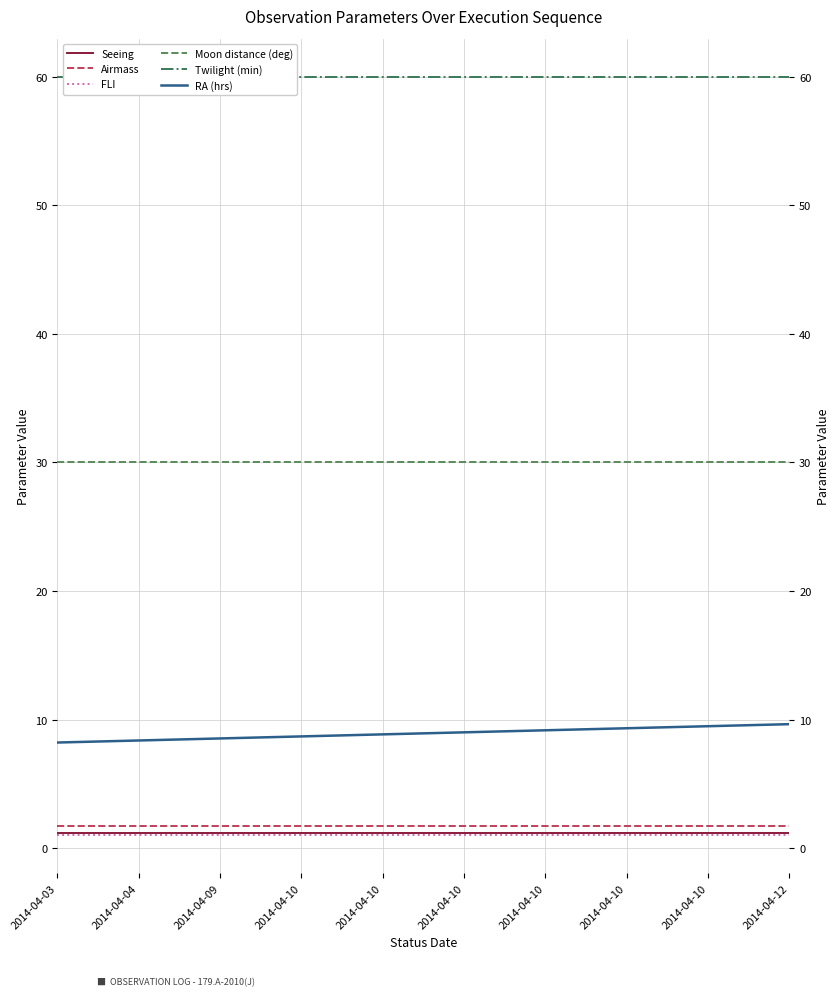

What is the greatest value displayed?

60.0